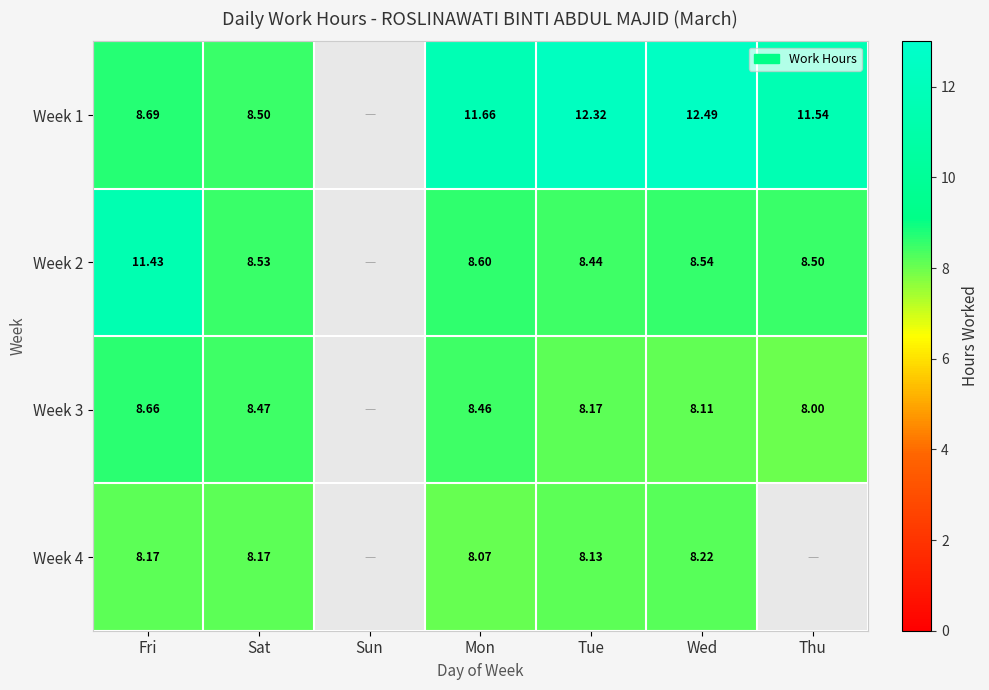

Which category has the highest value across all series?

Wed